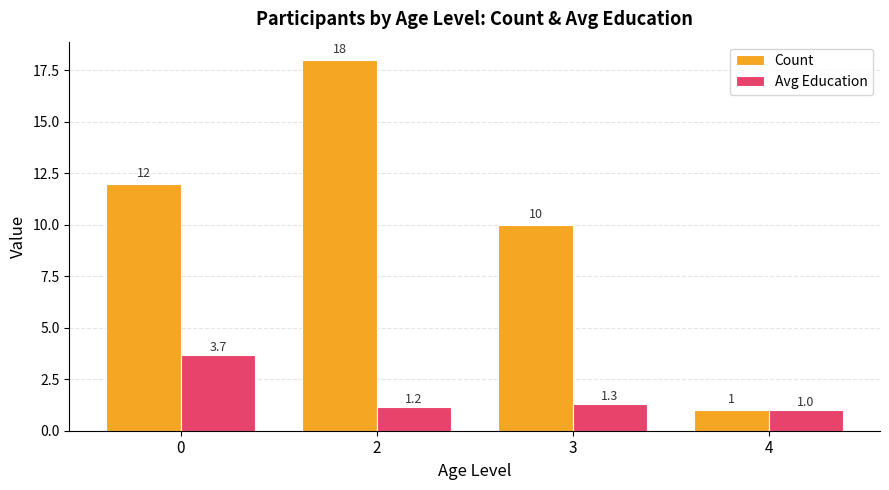

Which series has the largest total across all categories?

Count